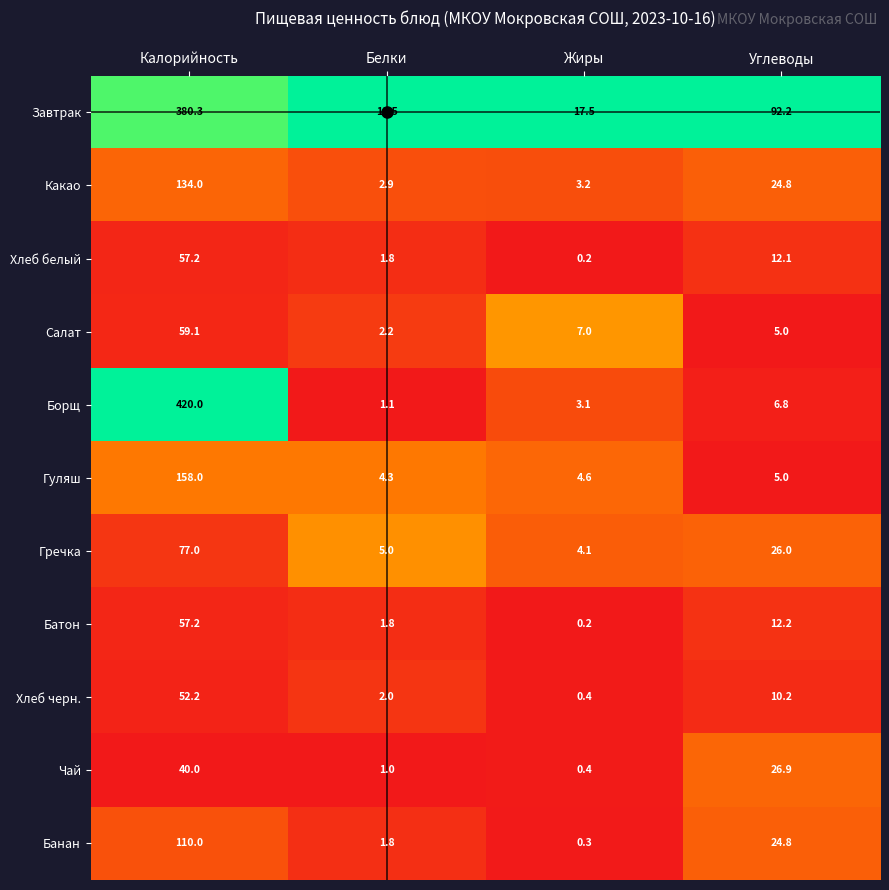

The value of Гуляш at Углеводы is 2.2. True or false?

False